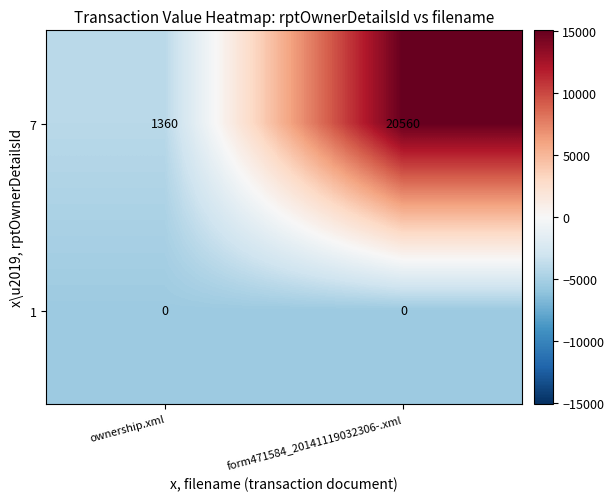

How many data points does each series have?

2